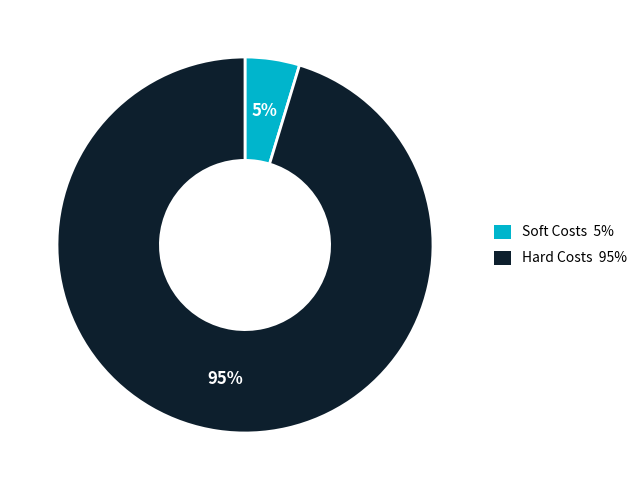

To the nearest percent, what portion does Soft Costs represent?

5%